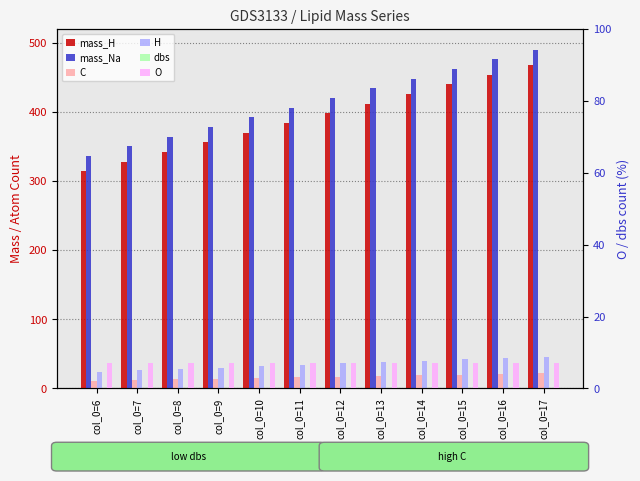

What is the total value across all series at col_0=11?

847.4